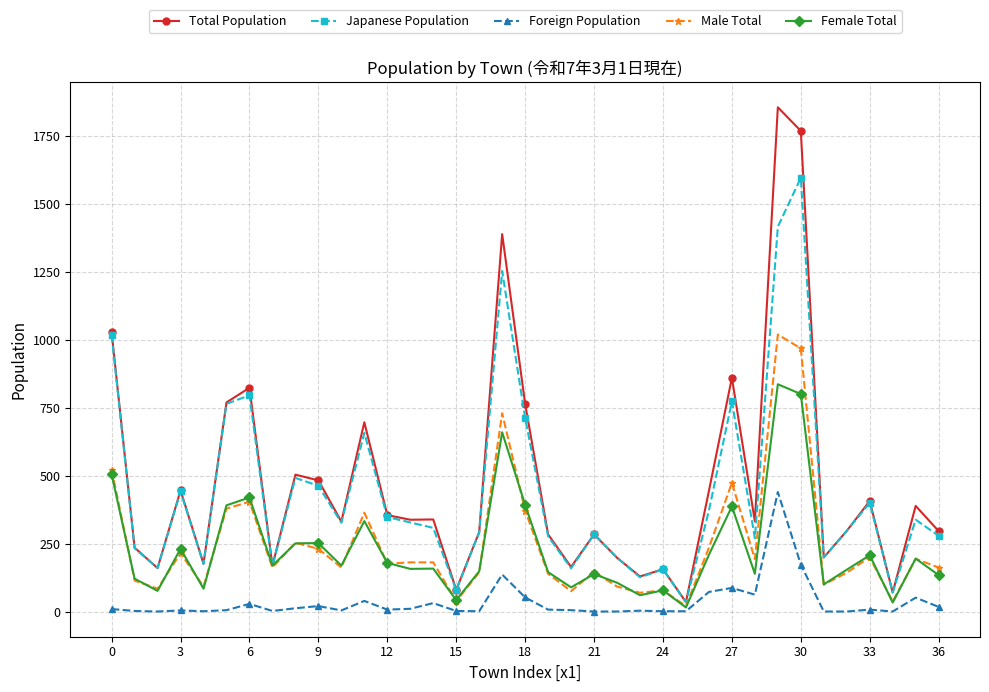

What is the maximum value for Total Population?

1857